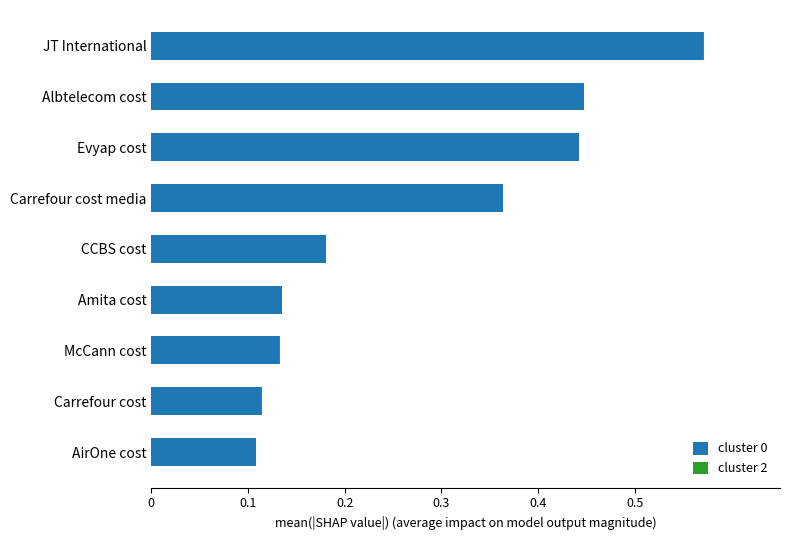

What is the sum of all cluster 0 values?

2.5